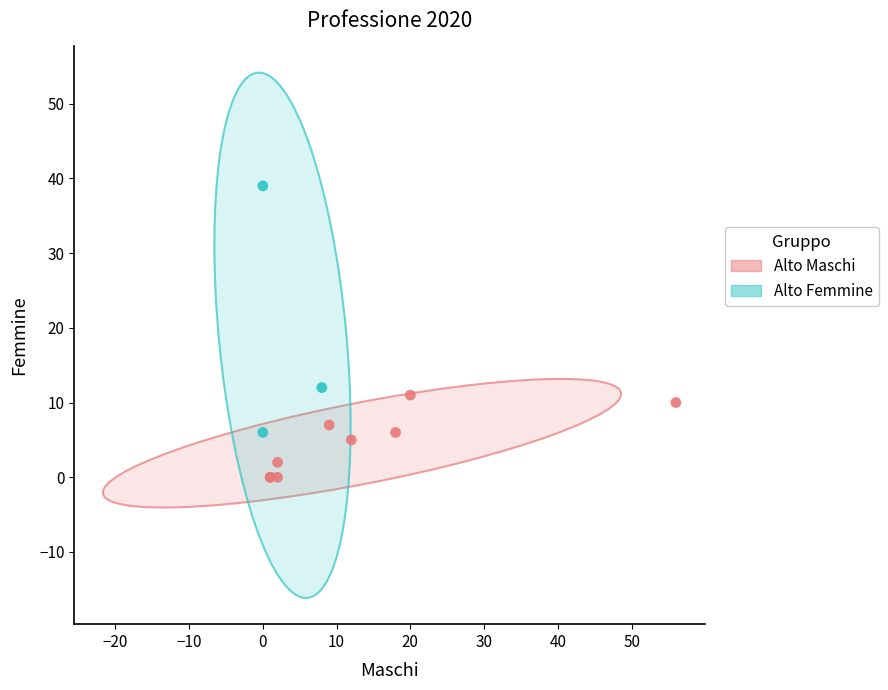

Which series has the widest spread of Y values?

Alto Femmine